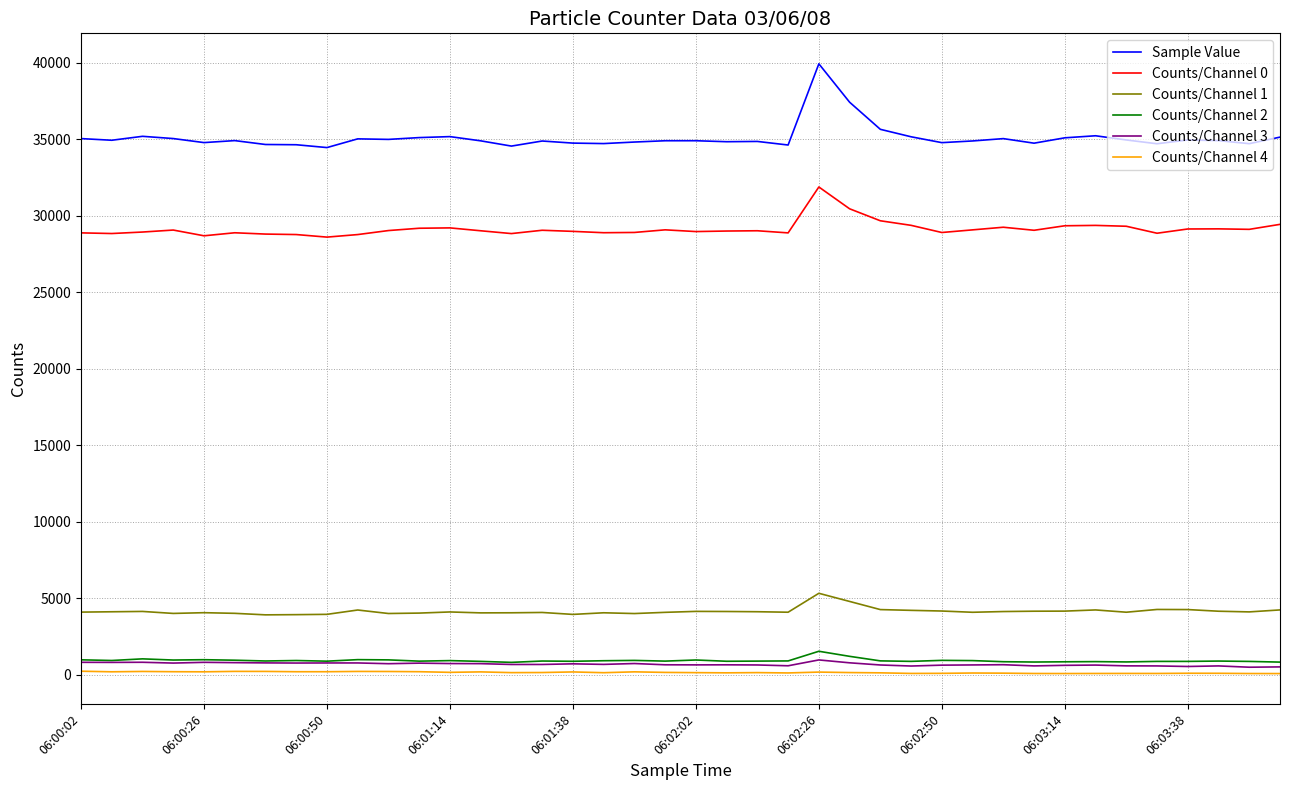

At how many categories does at least one series exceed 20473?

40